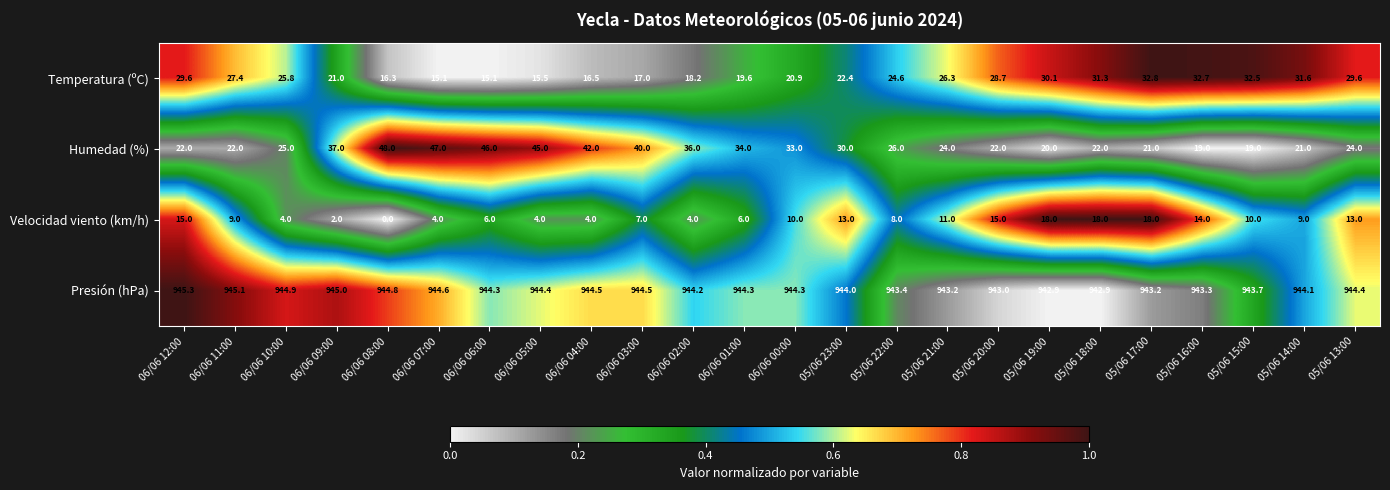

The value of Presión (hPa) at 05/06 18:00 is 942.9. True or false?

True